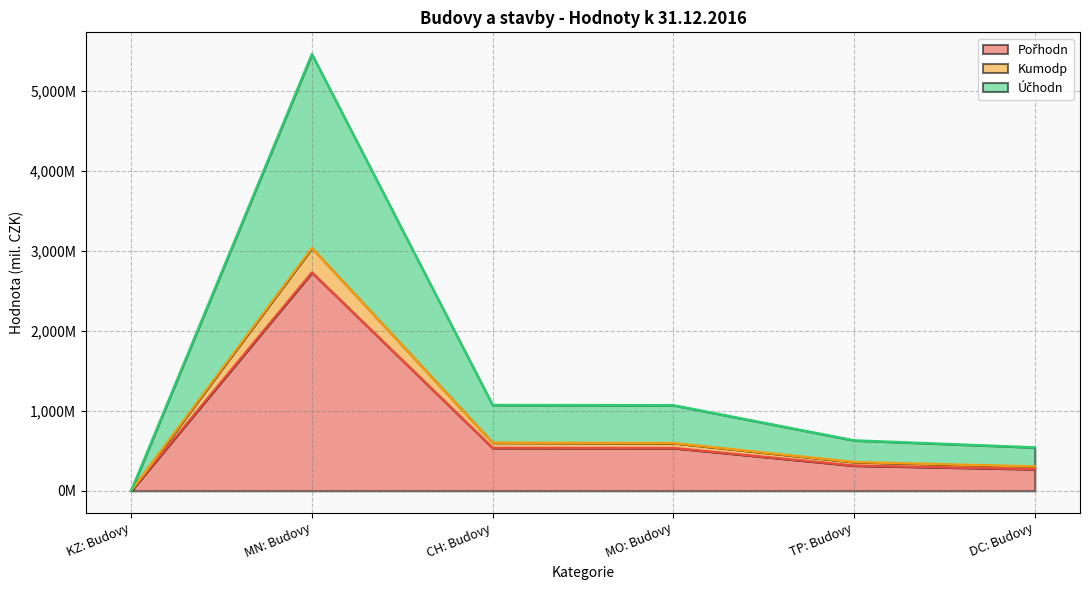

Does the chart have visible grid lines?

Yes